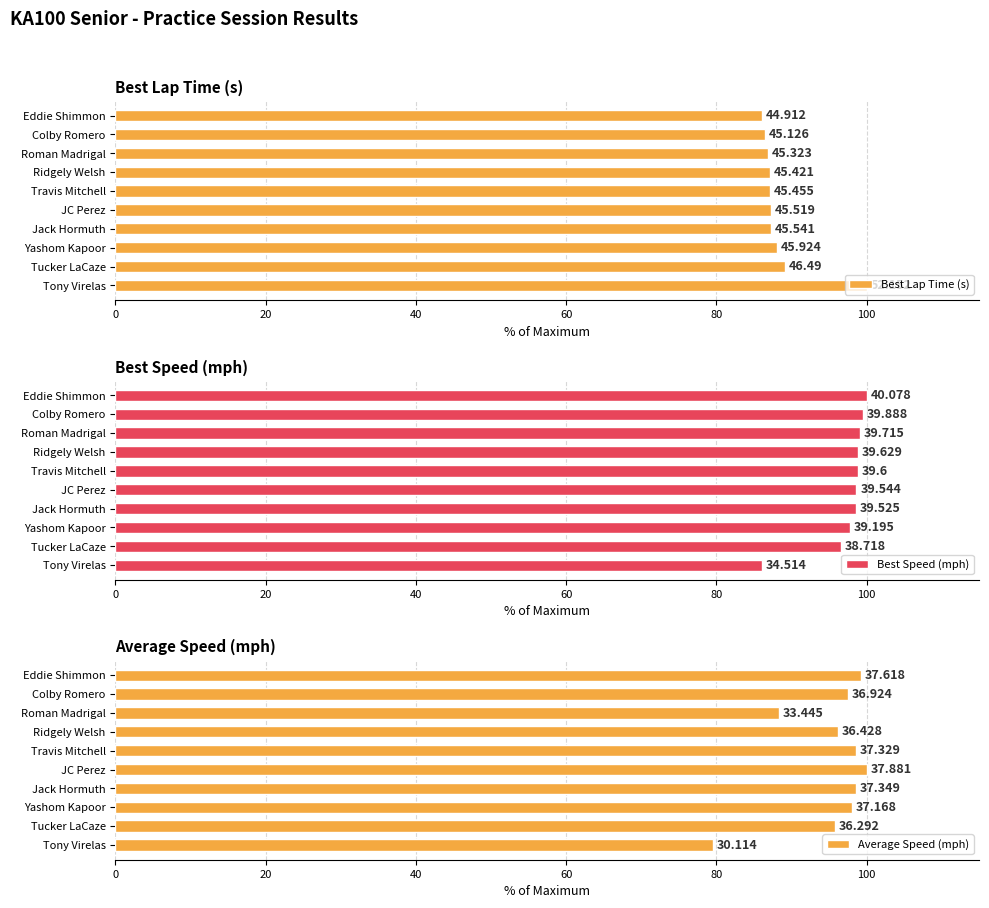

Reading right to left, what are all the values shown in this chart?

Best Lap Time (s): 100.0	89.1	88.1	87.3	87.3	87.2	87.1	86.9	86.5	86.1
Best Speed (mph): 86.1	96.6	97.8	98.6	98.7	98.8	98.9	99.1	99.5	100.0
Average Speed (mph): 79.5	95.8	98.1	98.6	100.0	98.5	96.2	88.3	97.5	99.3